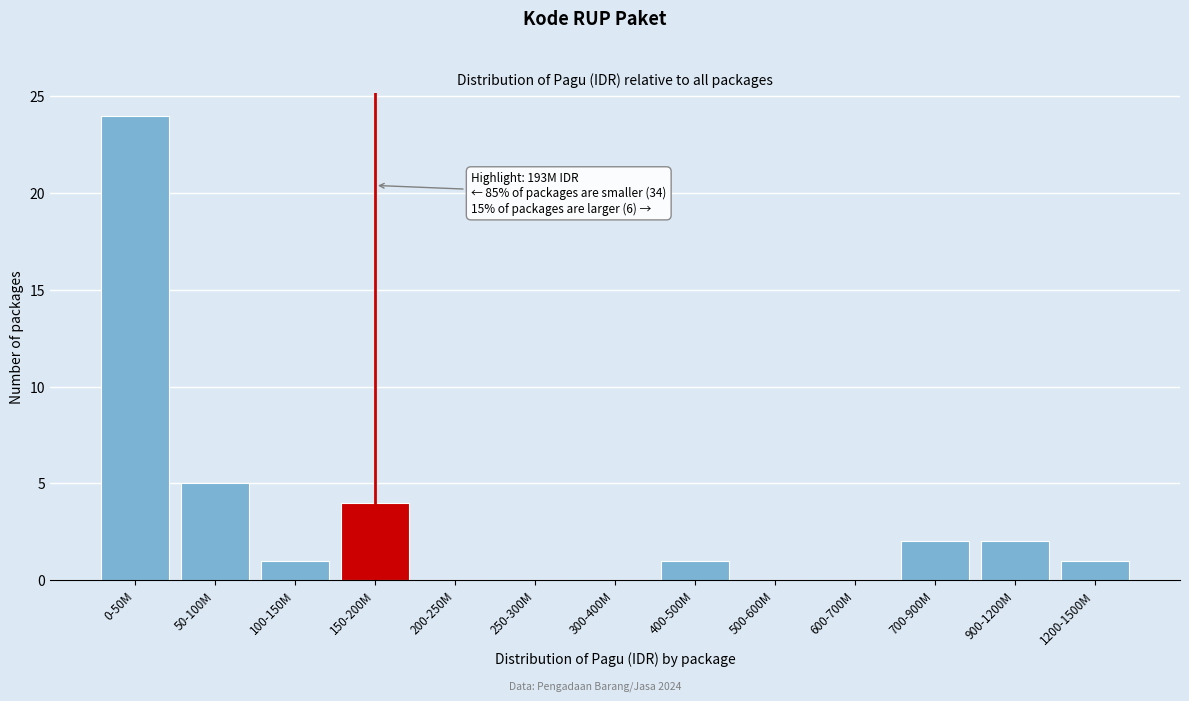

Reading right to left, extract all data points from this chart.

1200-1500M=1	900-1200M=2	700-900M=2	600-700M=0	500-600M=0	400-500M=1	300-400M=0	250-300M=0	200-250M=0	150-200M=4	100-150M=1	50-100M=5	0-50M=24